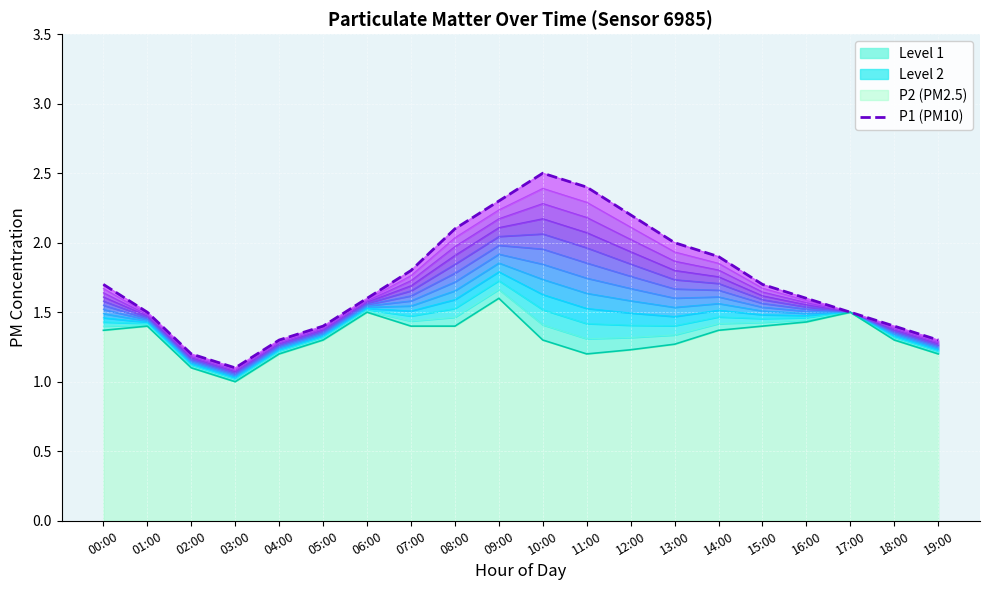

What is the greatest value displayed?

2.5